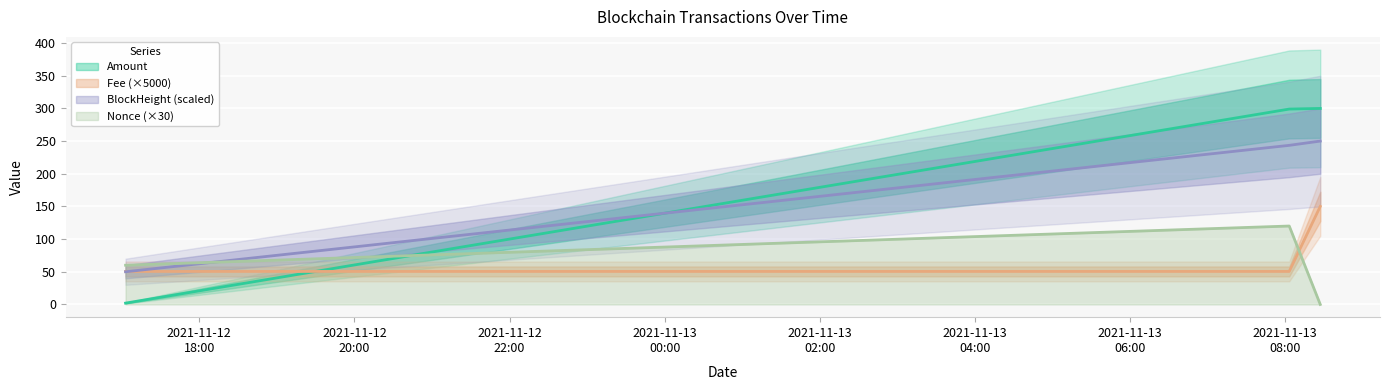

What position from the right is 2021-11-13 08:03:00?

2